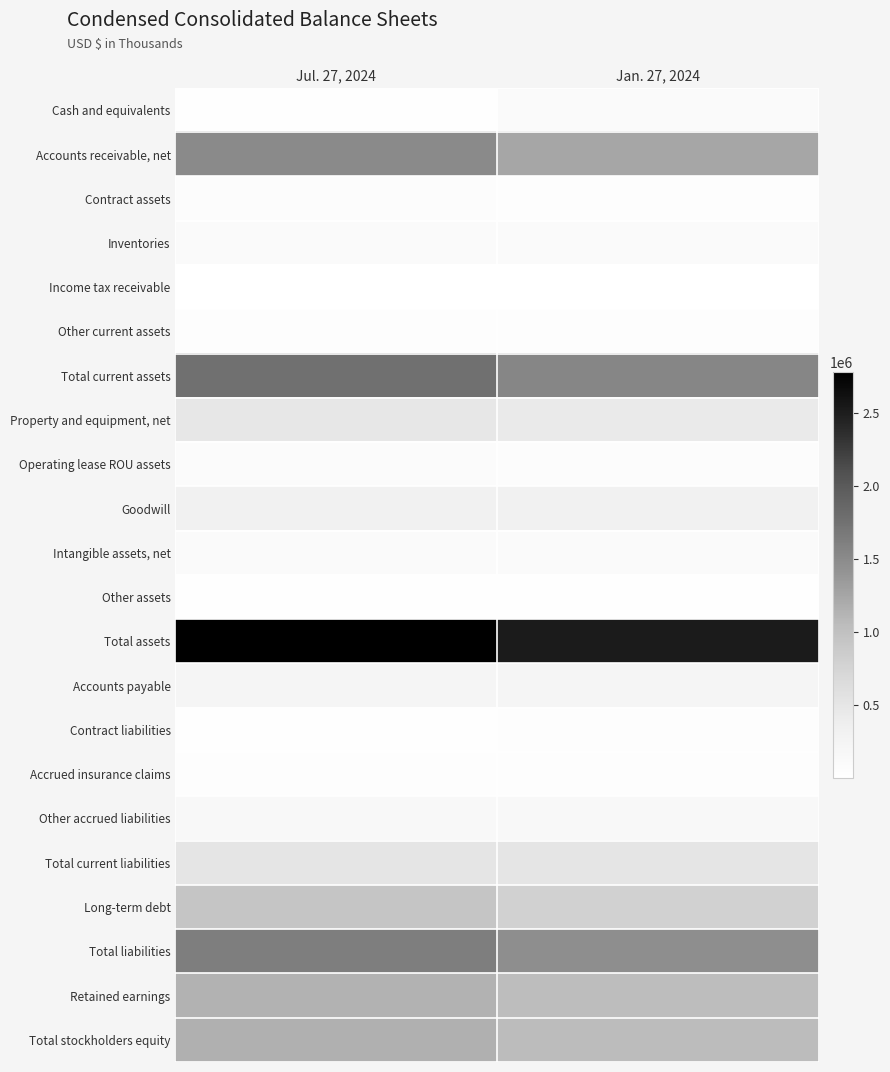

At which category is the sum across all series the highest?

Jul. 27, 2024